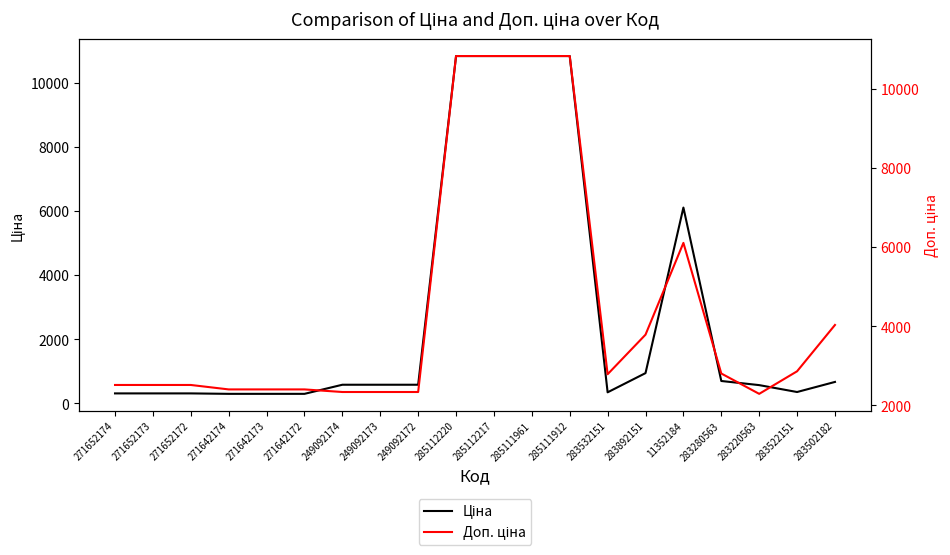

Where is Ціна nearest to the value 5570?

11352184